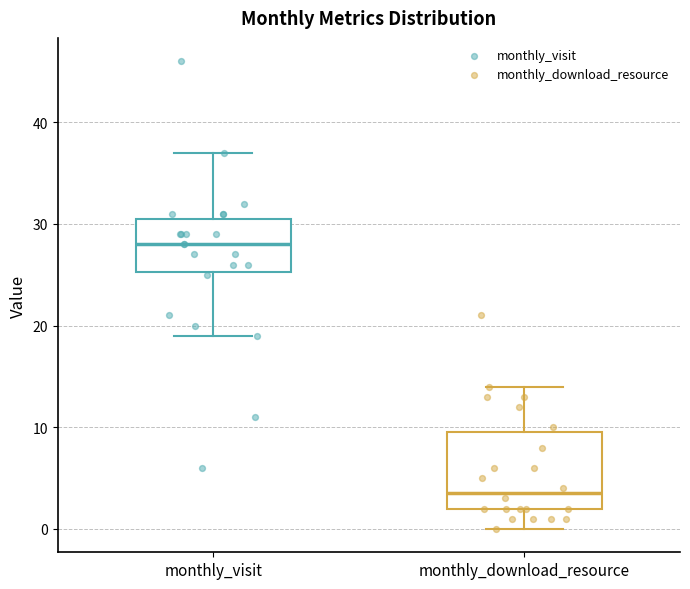

Reading left to right, transcribe this box plot: for each box, give where its median line is, the range the box spans, and where its two whiskers end, as read against the y-axis. The values are not printed on the chart, so give them approximately, as read against the axis.

monthly_visit: median 28, box 25 to 31, whiskers 19 to 37
monthly_download_resource: median 4, box 2 to 10, whiskers 0 to 14